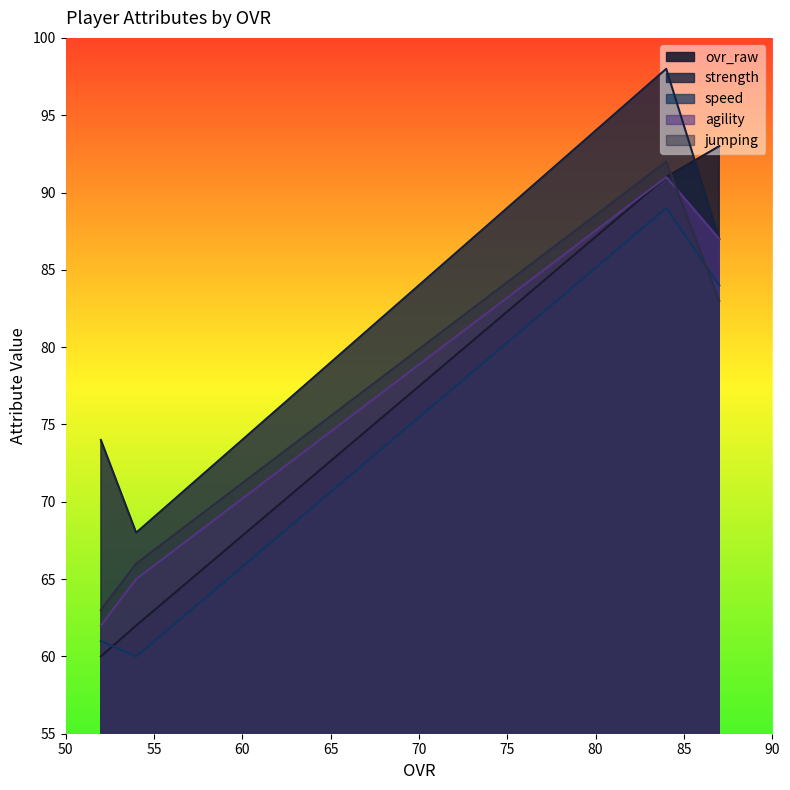

What is the minimum value for strength?

68